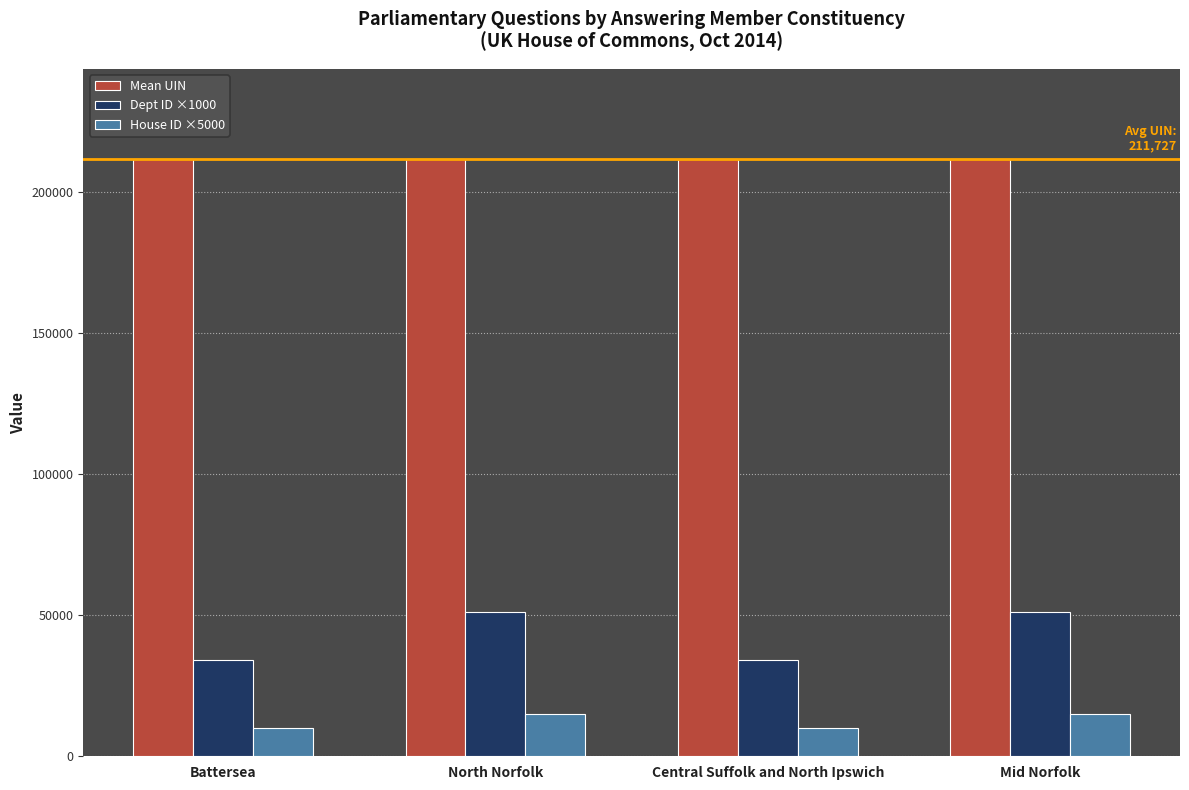

What is the spread (max minus min) of values at North Norfolk?

196707